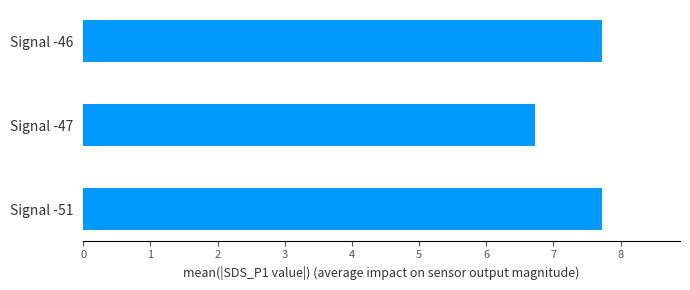

Reading bottom to top, what are all the values shown in this chart?

7.7	6.7	7.7